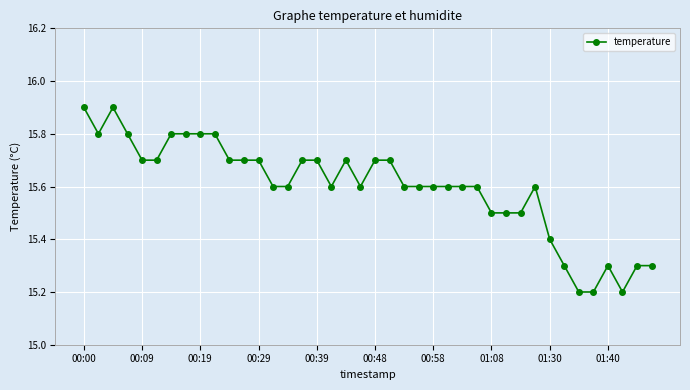

True or false: the data has more than 0 interior local peaks.

True